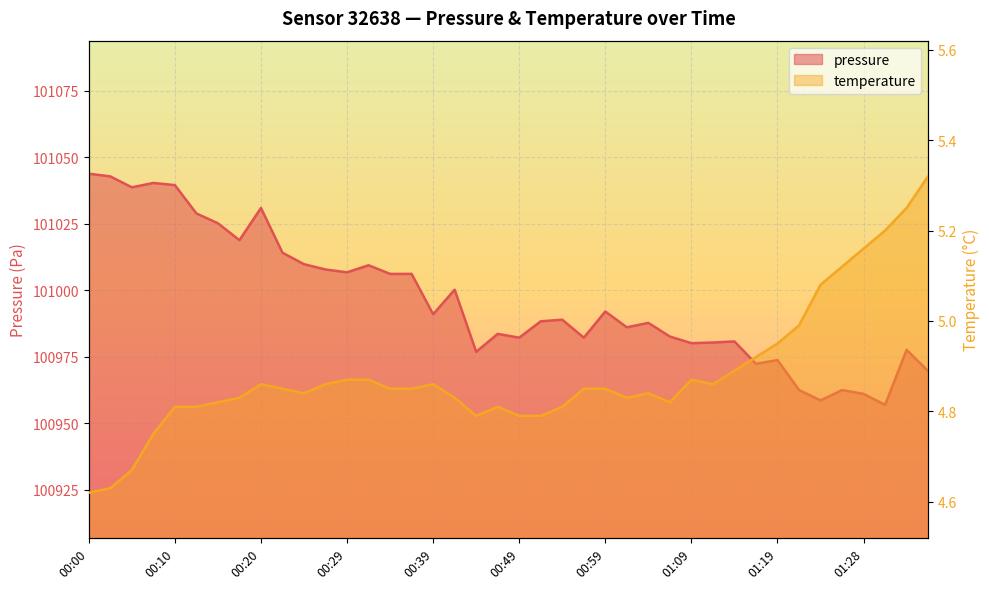

Where is the first local maximum for pressure?

00:07